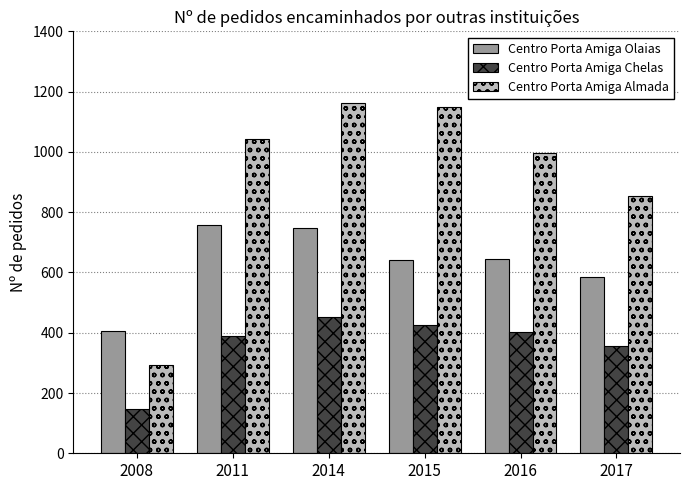

What is the average value of the Centro Porta Amiga Chelas series?

362